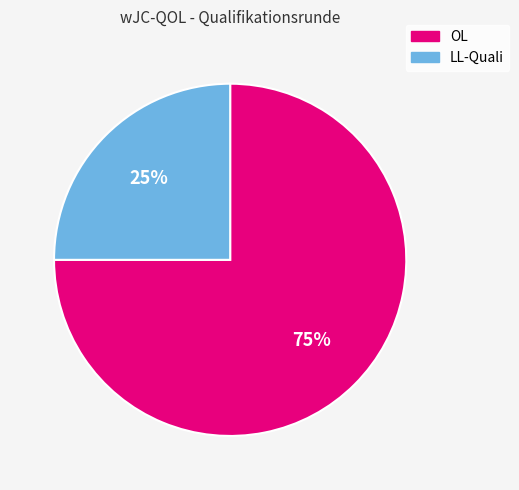

To the nearest percent, what percentage of the pie is LL-Quali?

25%